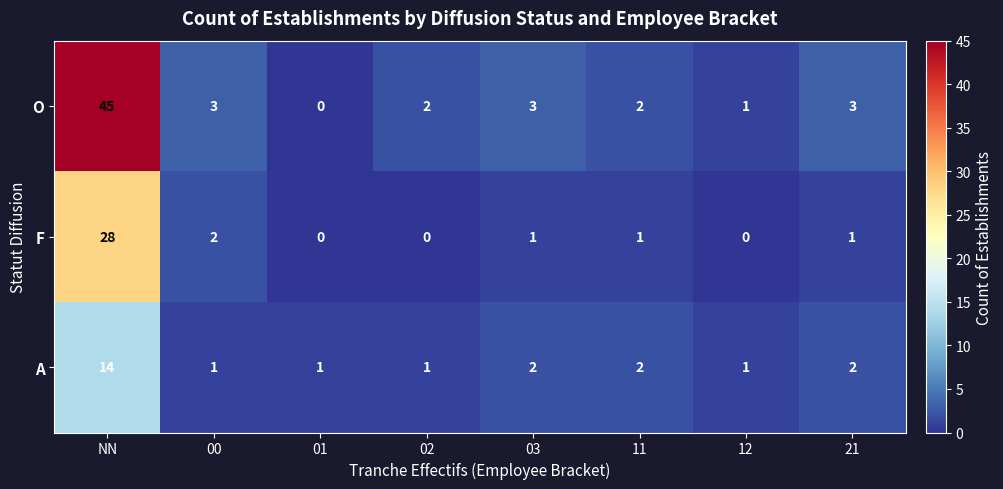

Which series has the largest total across all categories?

O